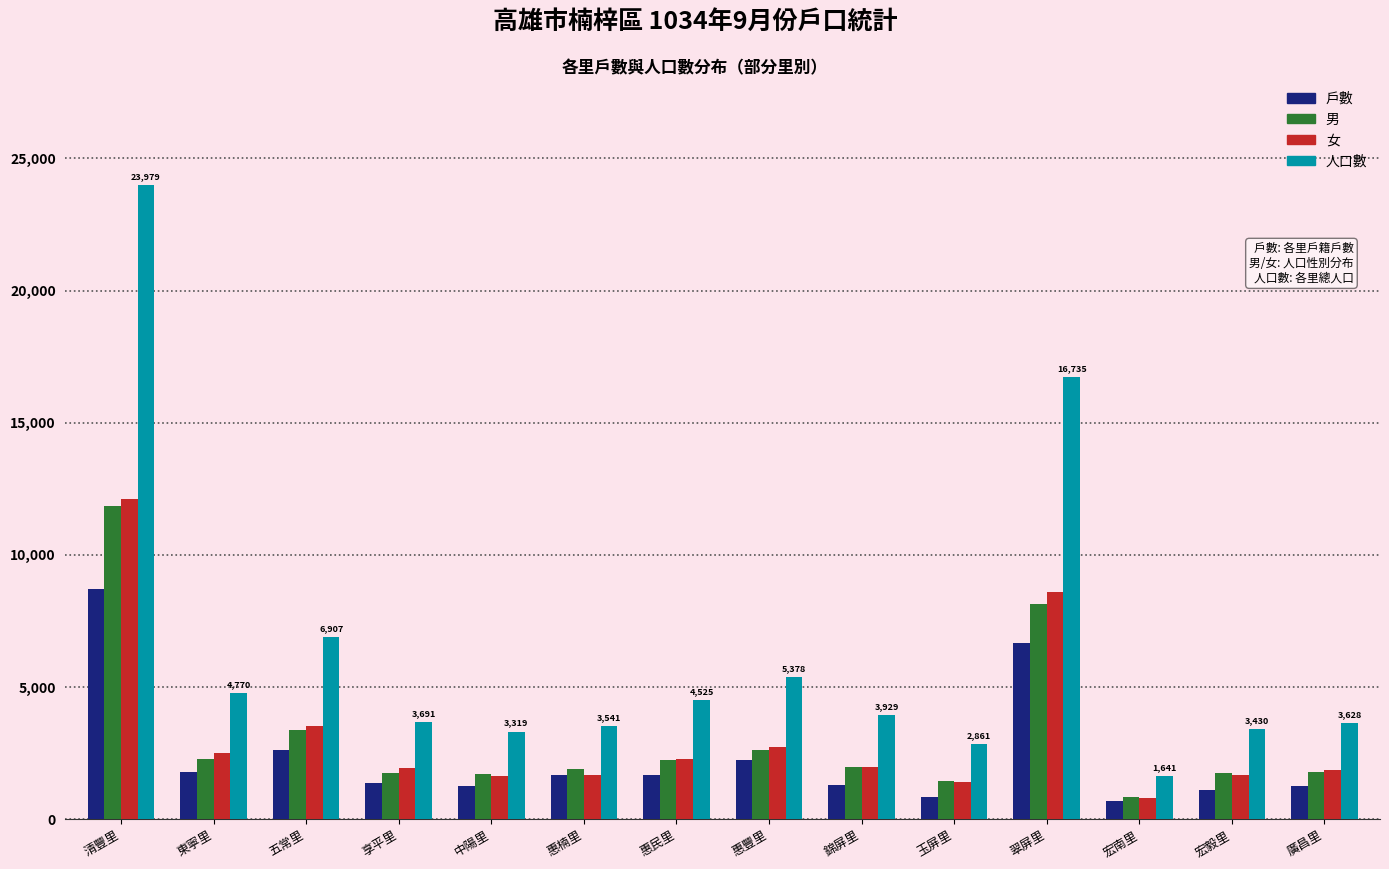

How many categories are shown in the chart?

14